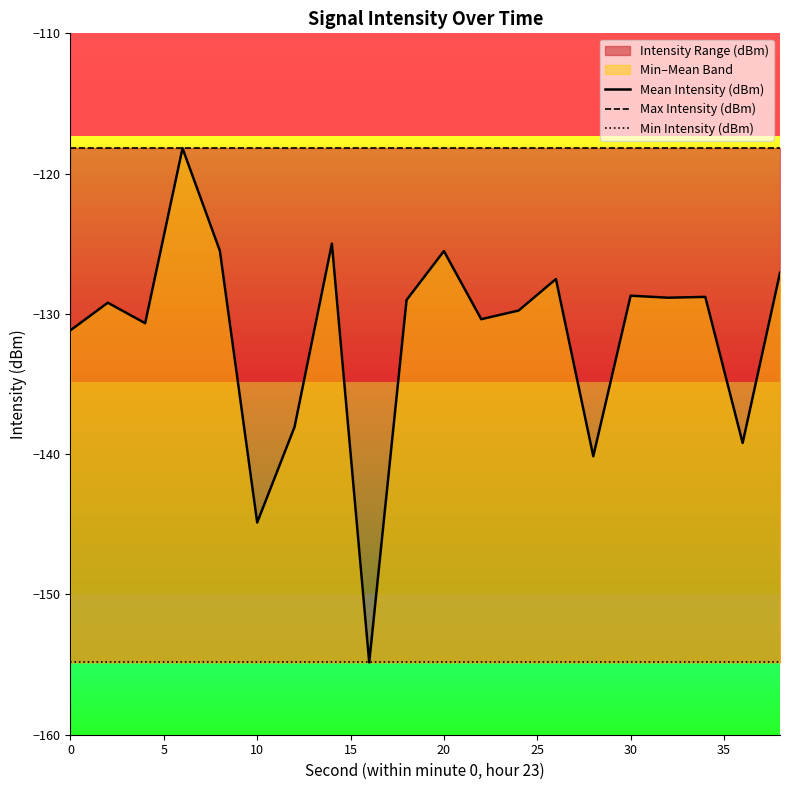

The Mean Intensity (dBm) series shows -206.2 at 30. True or false?

False